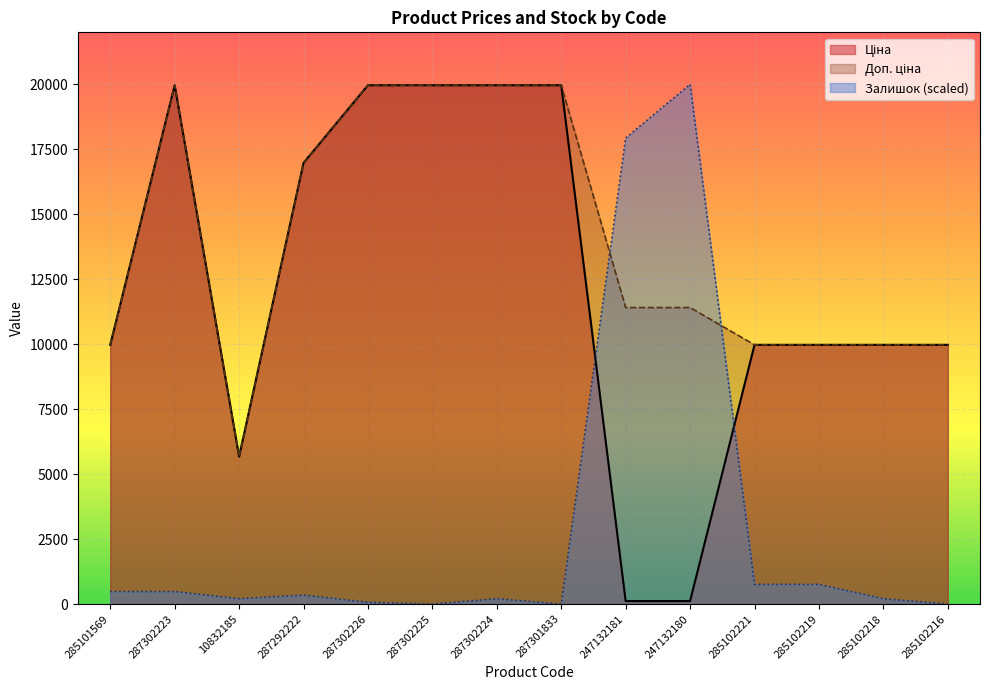

Rank the series at 285102218 from highest to lowest value.

Ціна, Доп. ціна, Залишок